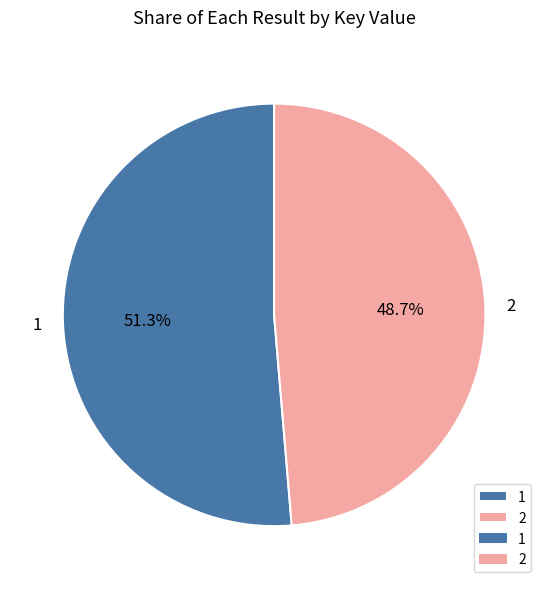

Between 1 and 2, which is larger?

1